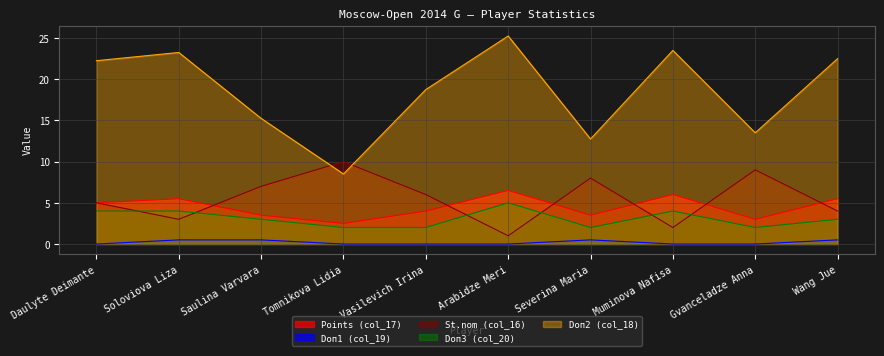

Where is the first local minimum for Doп3 (col_20)?

Severina Maria